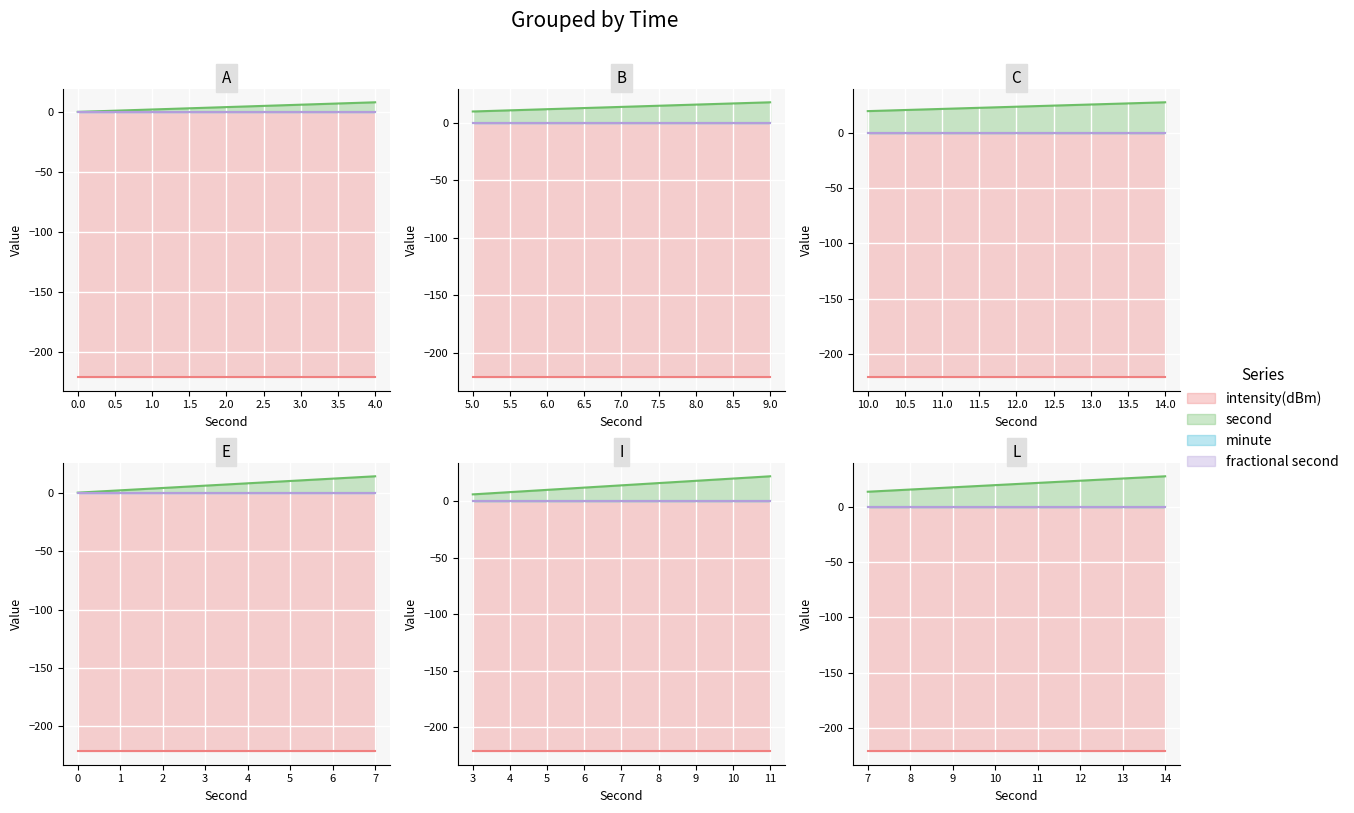

Is it true that second equals 37.4 at 22?

False